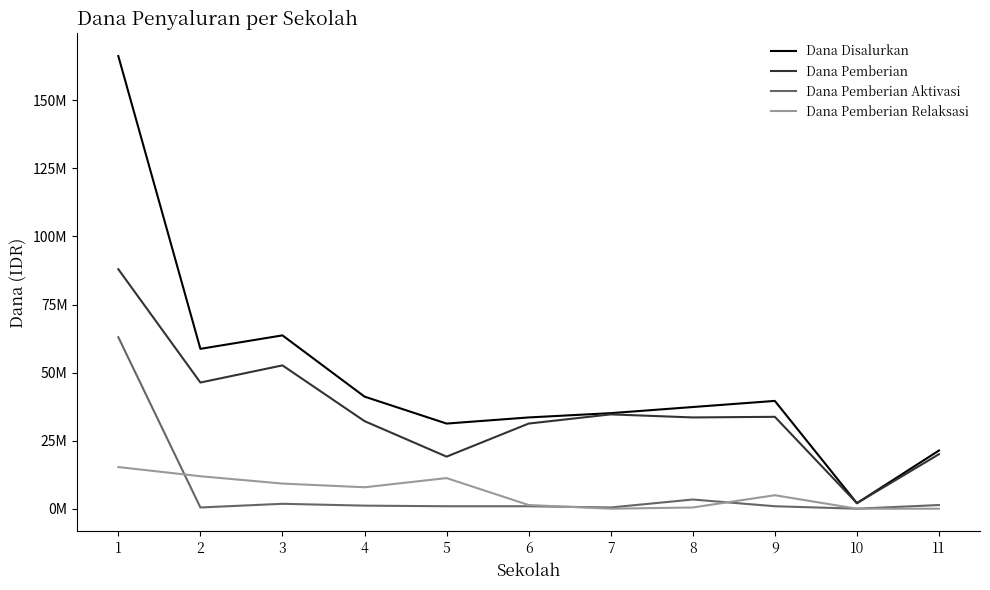

True or false: Dana Pemberian and Dana Disalurkan intersect in this chart.

False